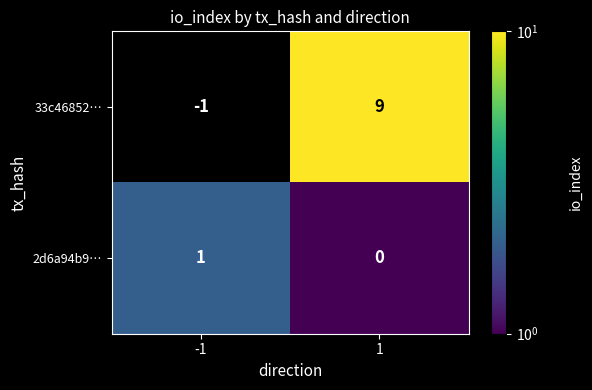

Is it true that 33c46852… equals -2 at -1?

False